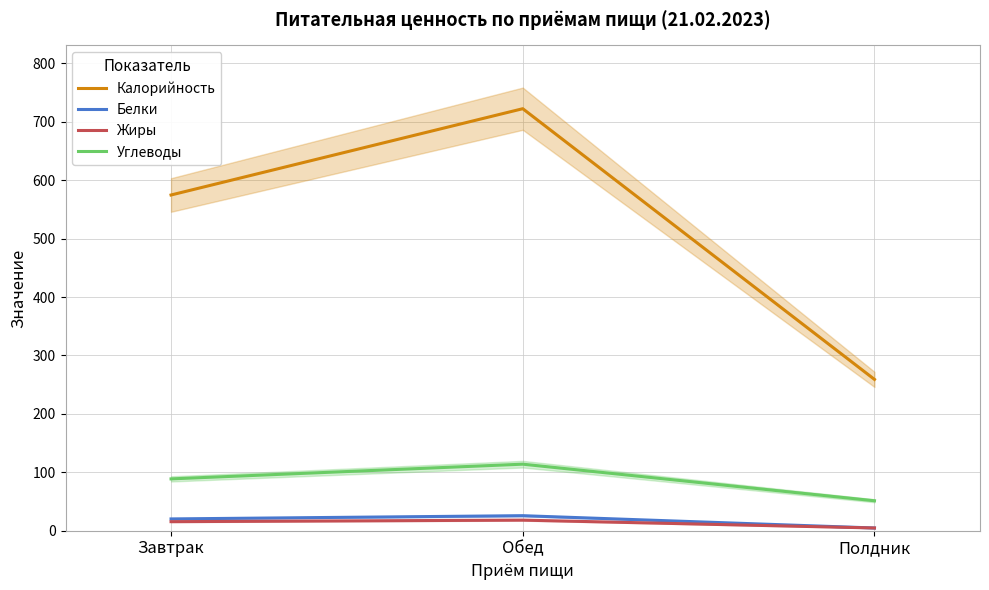

Which series changed the most between Завтрак and Обед?

Калорийность